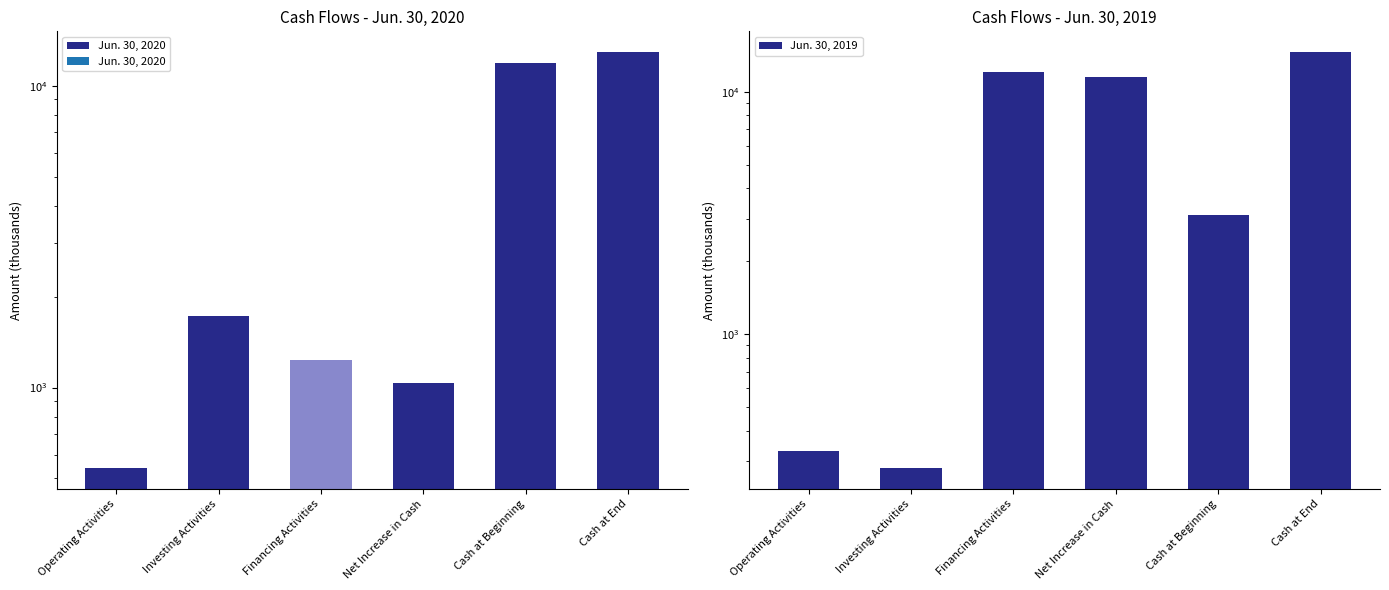

Rank the series by their maximum value, from highest to lowest.

Jun. 30, 2019, Jun. 30, 2020